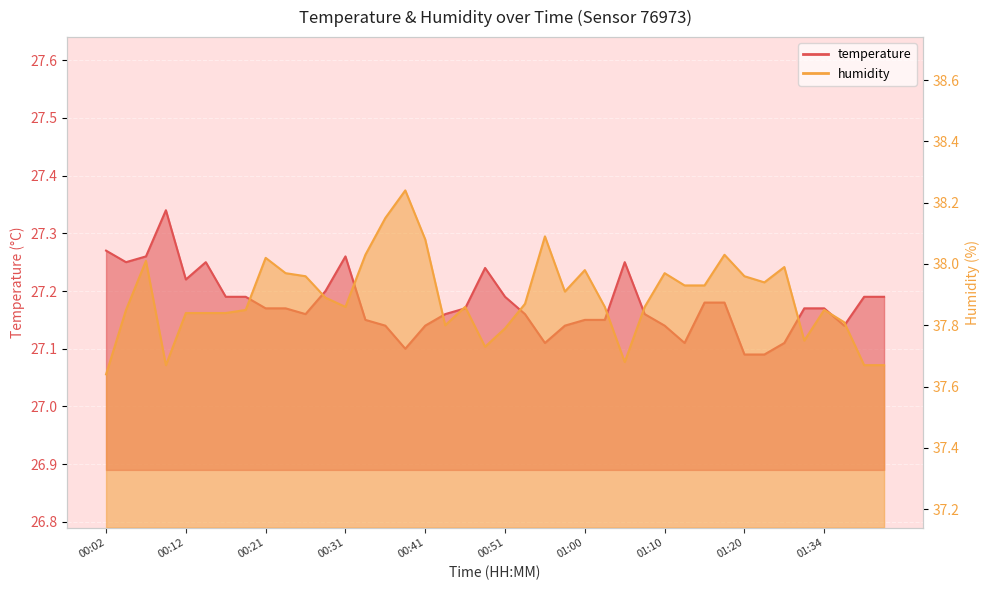

In humidity, how many points are higher than both neighbors (excluding endpoints)?

10